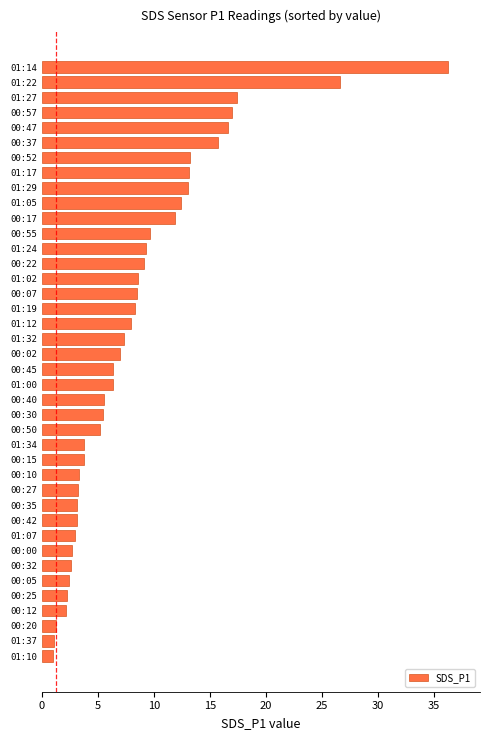

How many data points are less than 7?

20